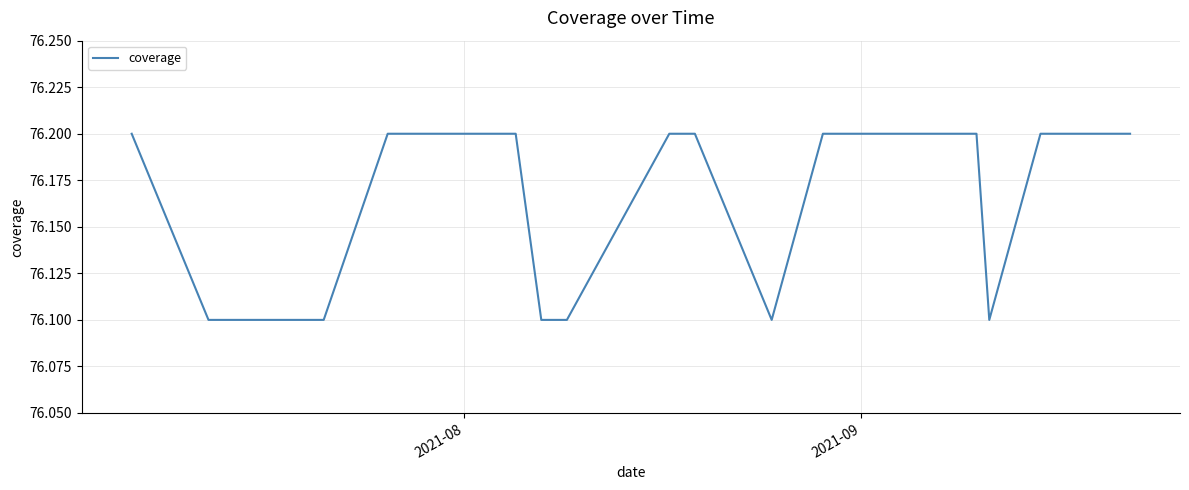

What is the minimum value shown in the chart?

76.1